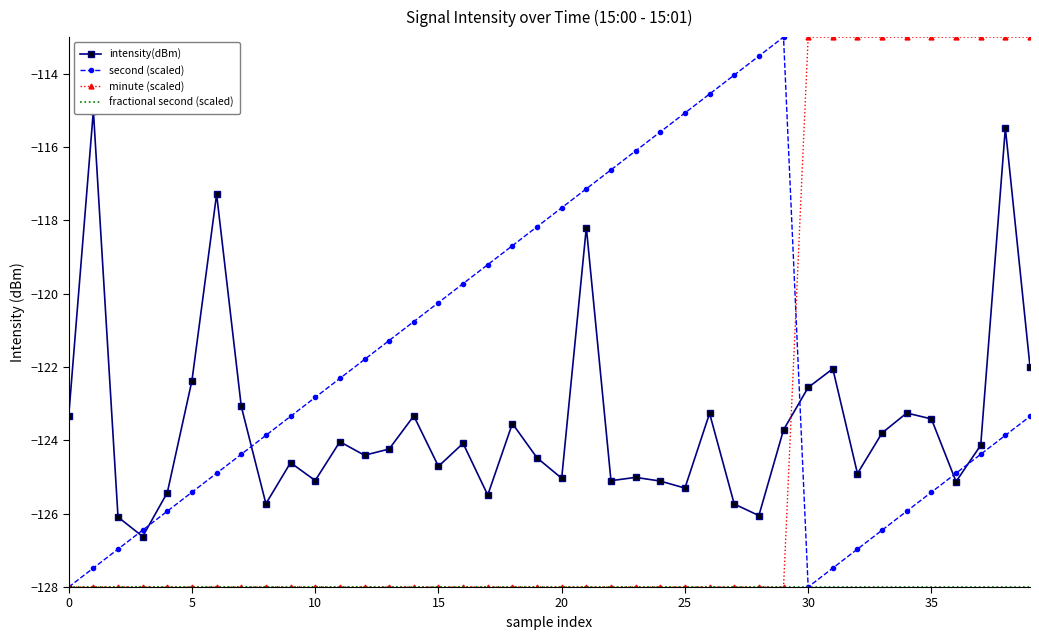

What is the highest value of the second (scaled) series?

-113.0